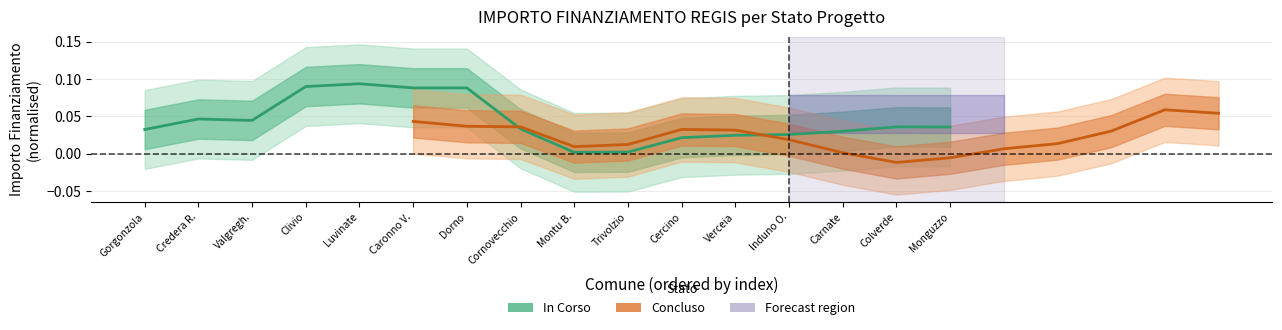

The Concluso series shows -0.0 at Colverde. True or false?

False